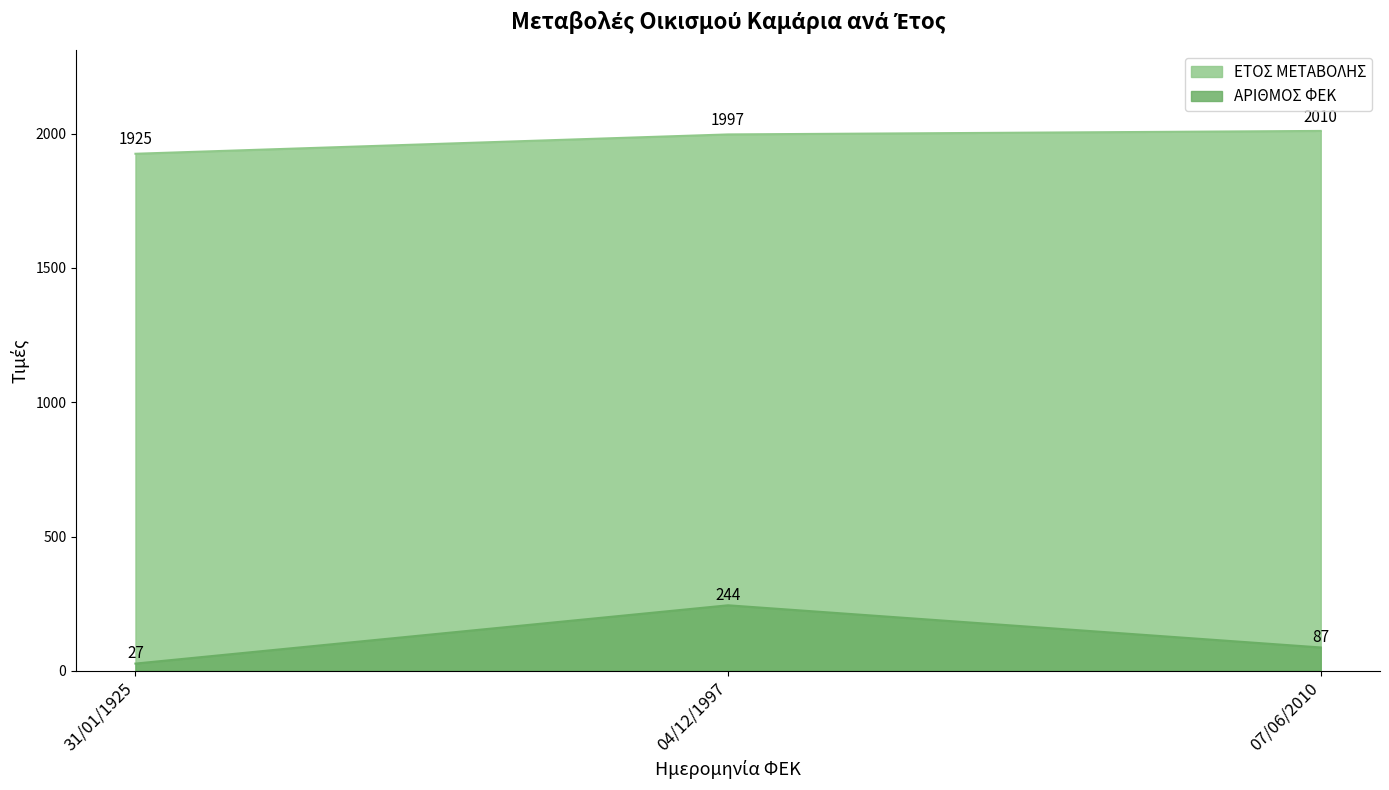

How many series are shown in this chart?

2